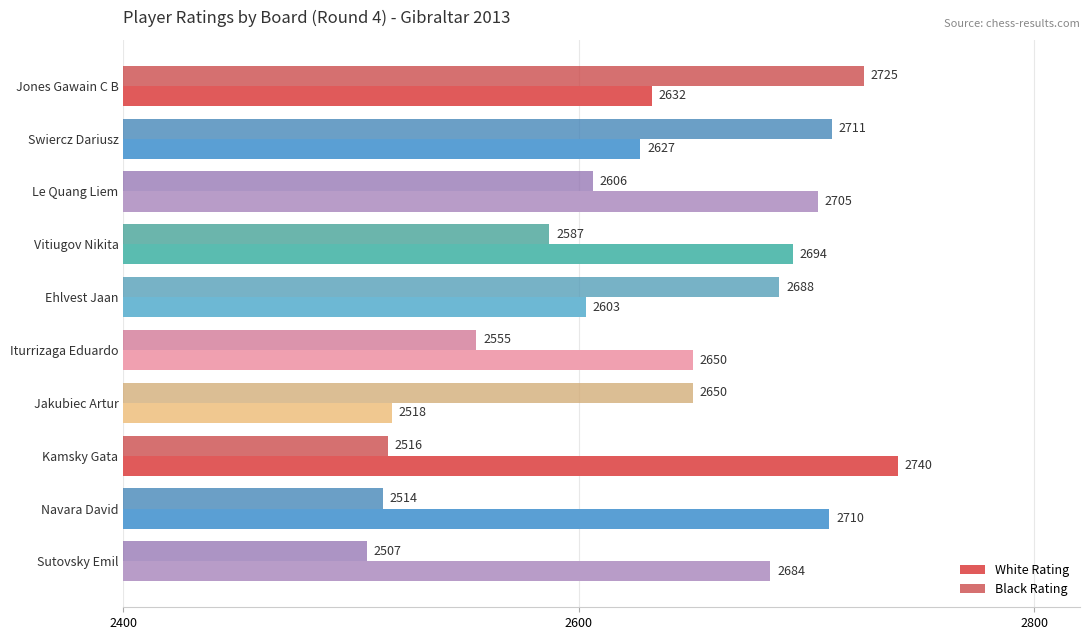

Which series has the widest spread of values?

White Rating